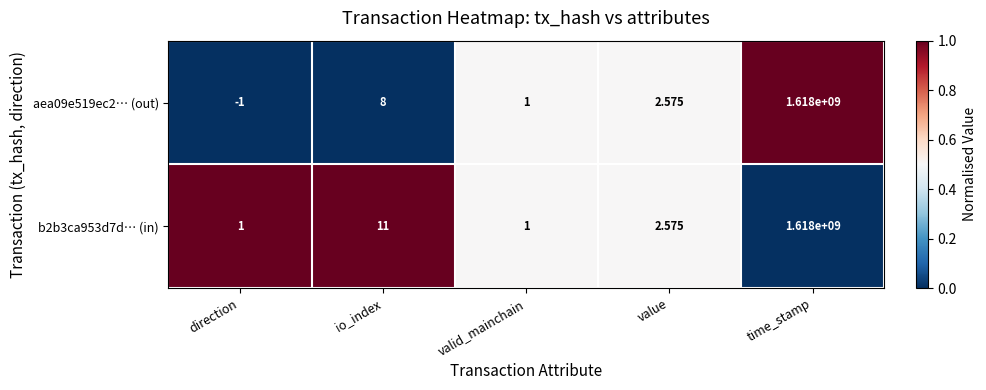

Which series changed the most between direction and time_stamp?

aea09e519ec2⋯ (out)